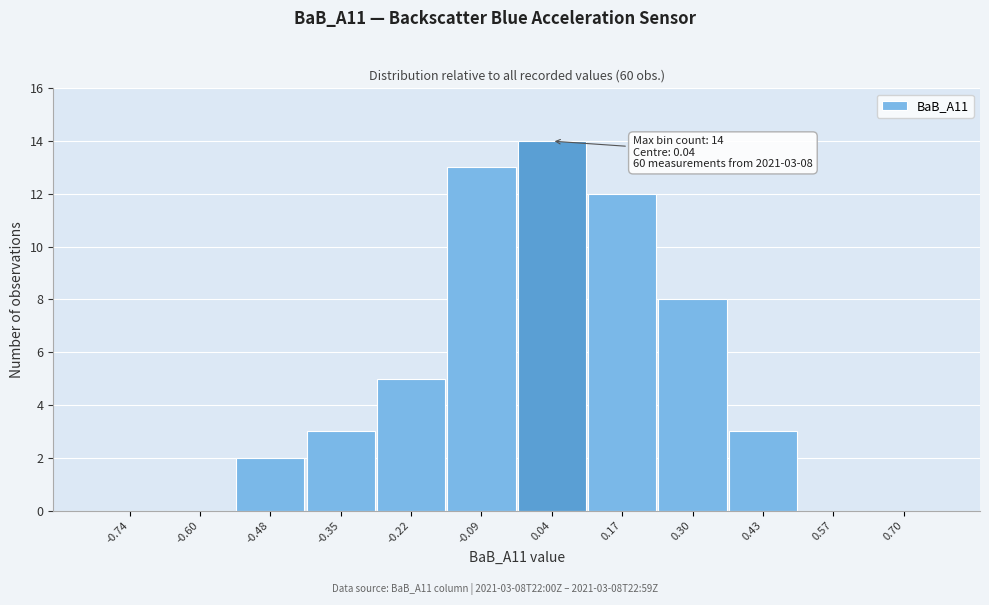

Over which range of the x-axis is the bar tallest?

-0.02 to 0.11